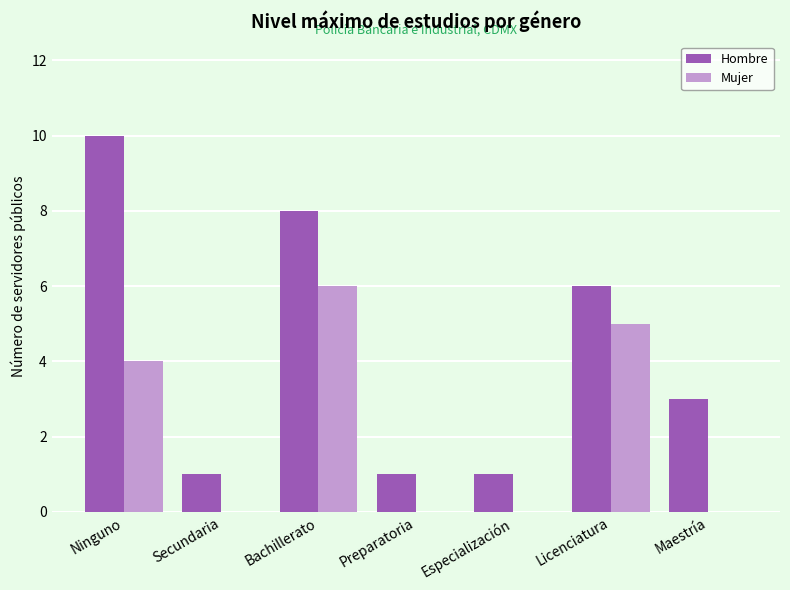

What is the difference between the Hombre values at Especialización and Ninguno?

9